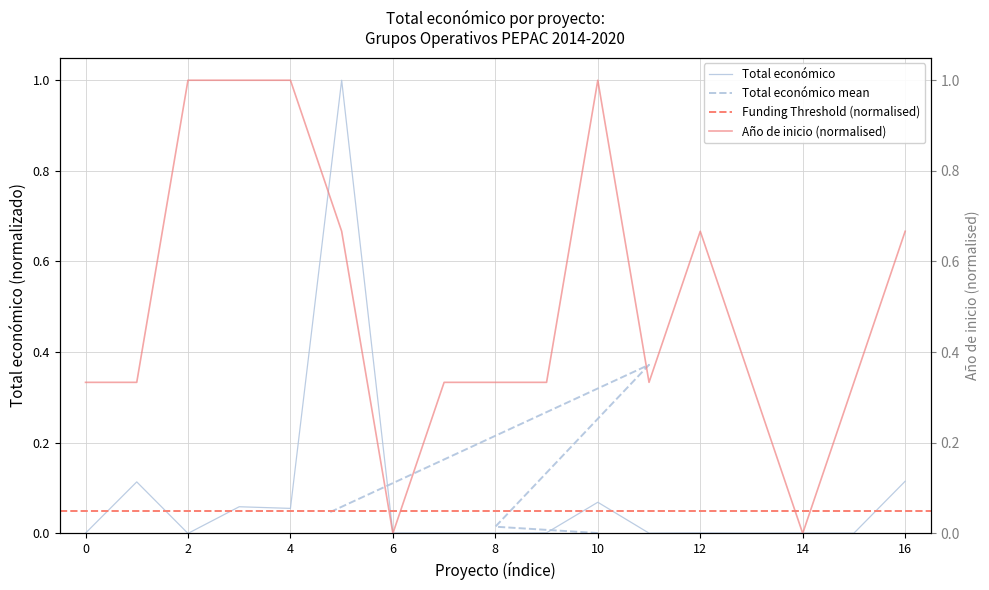

What is the maximum value for Total económico?

1.0